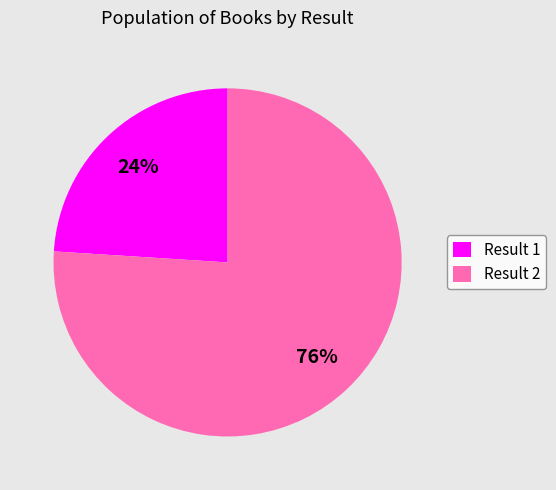

Does Result 1 represent more than half of the total?

No